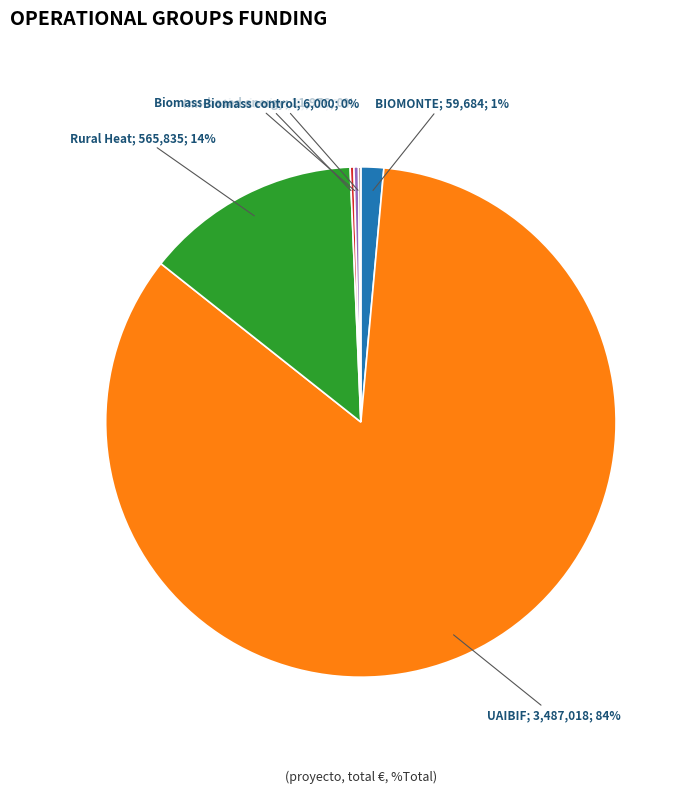

Is there any slice that represents more than half of the pie?

Yes